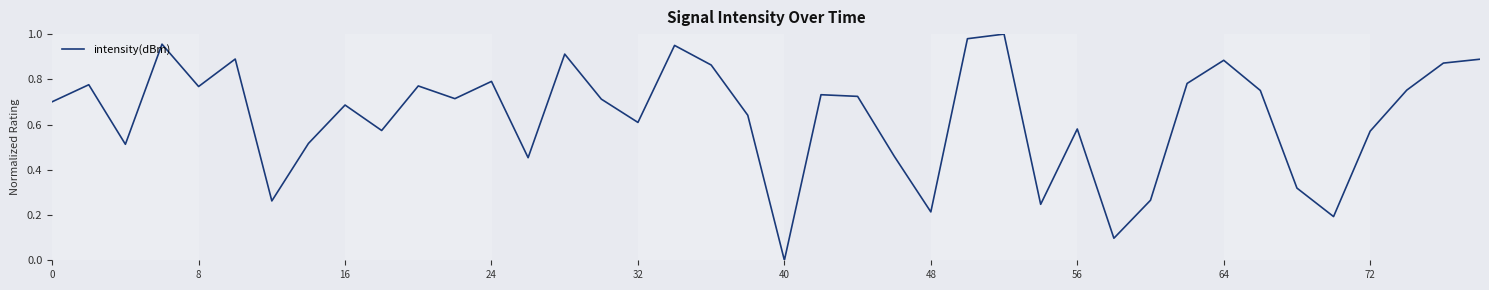

Which category has the lowest value across all series?

40